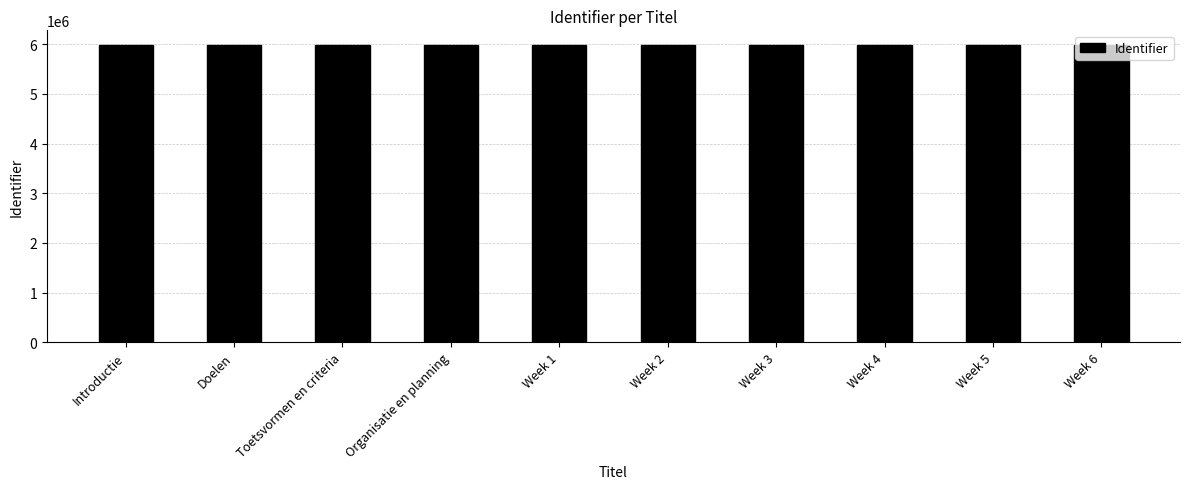

What is the label of the 9th bar from the right?

Doelen